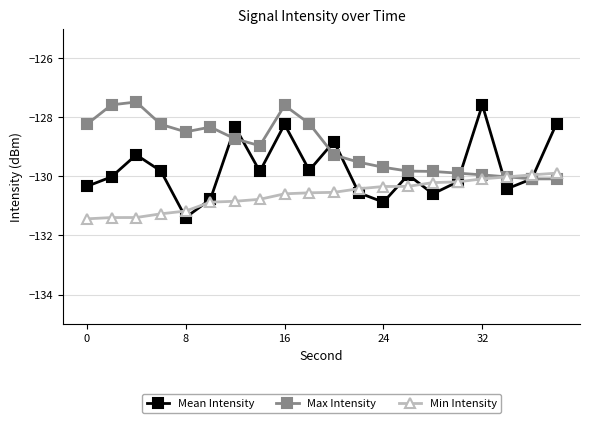

Count the number of categories in the chart.

20